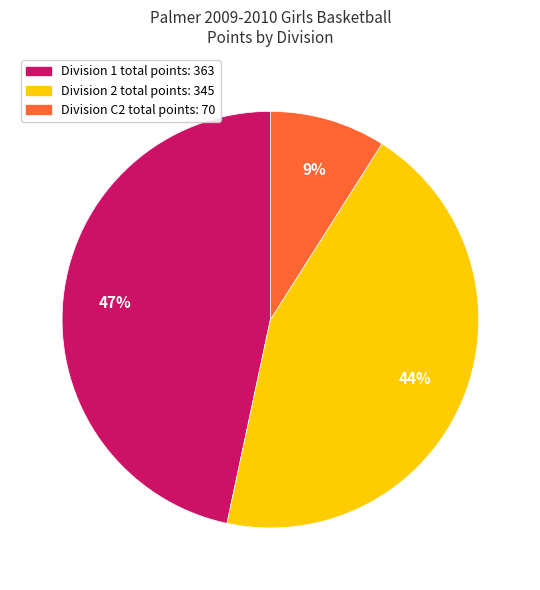

Does any single category account for the majority?

No